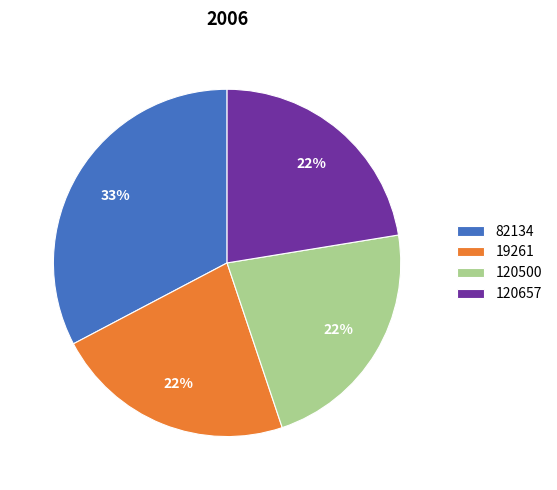

How many slices are in this pie chart?

4